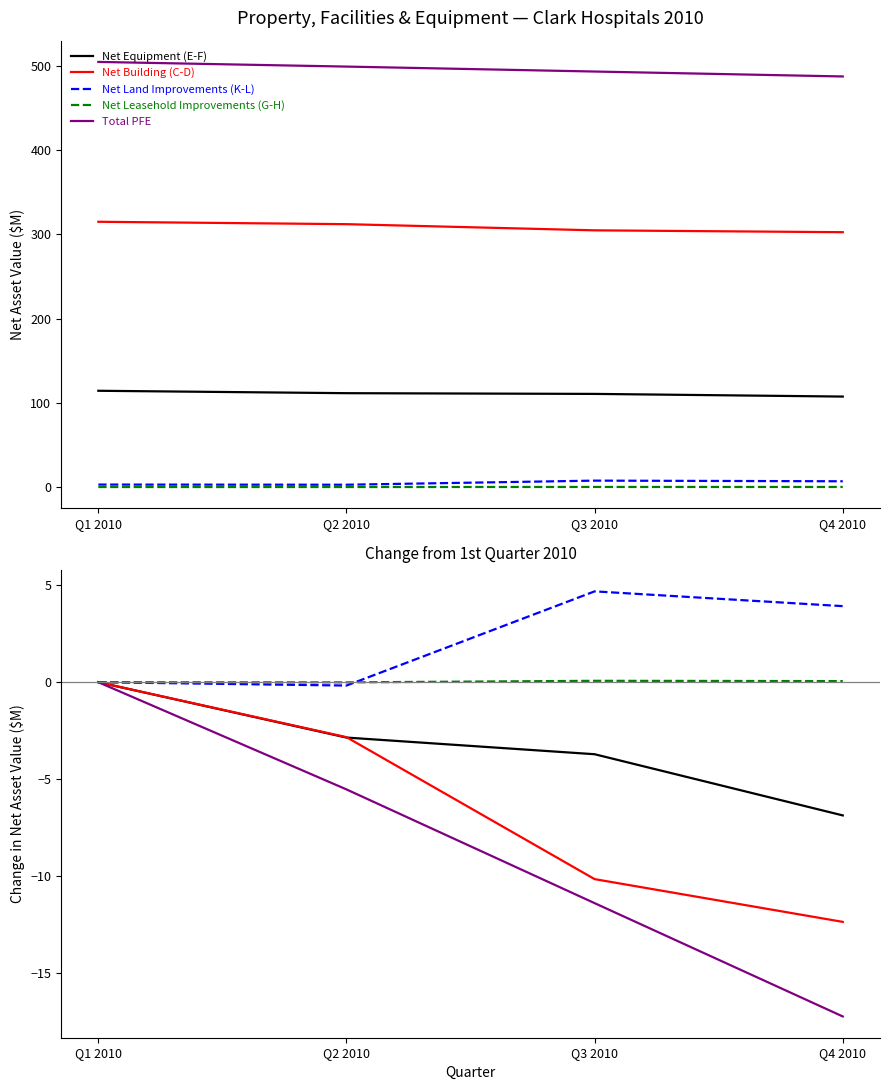

Reading left to right, transcribe all the data shown in this chart.

Net Equipment (E-F): 0.0	-2.9	-3.7	-6.9
Net Building (C-D): 0.0	-2.8	-10.2	-12.4
Net Land Improvements (K-L): 0.0	-0.2	4.7	3.9
Net Leasehold Improvements (G-H): 0.0	-0.0	0.1	0.1
Total PFE: 0.0	-5.5	-11.4	-17.3